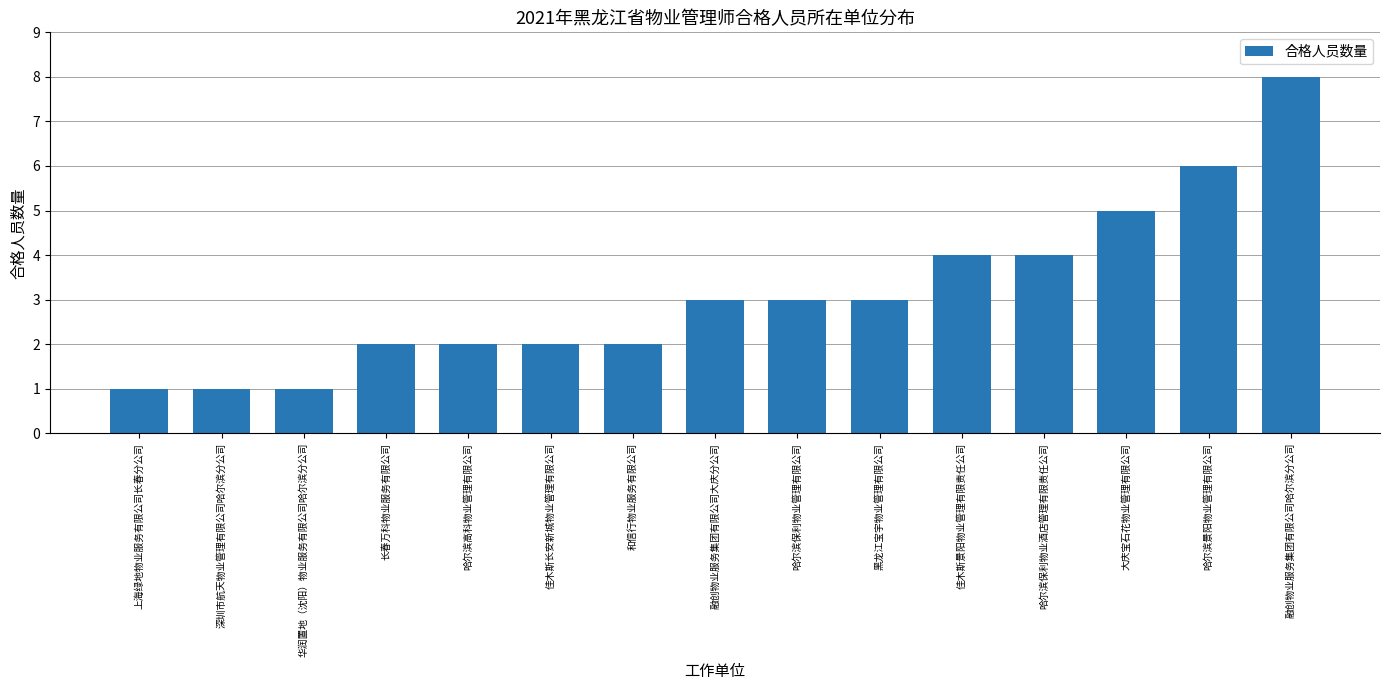

What is the approximate value at 哈尔滨保利物业管理有限公司?

3